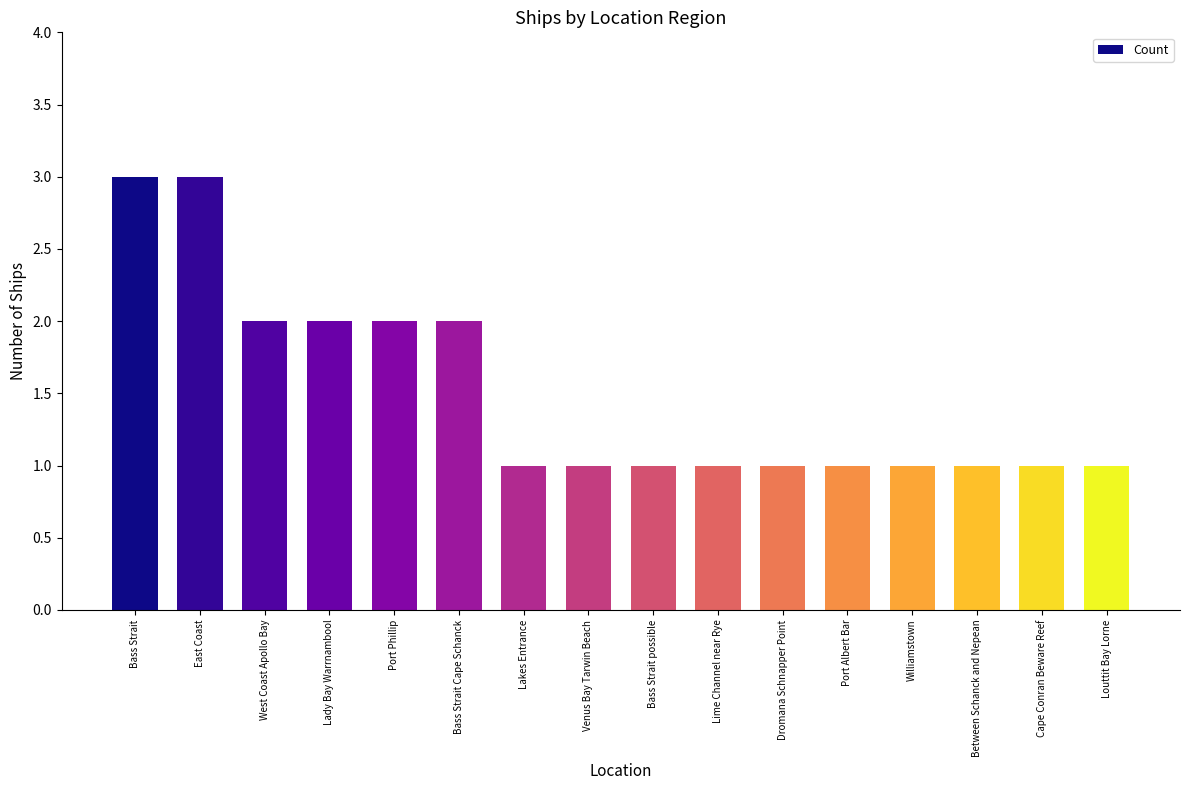

Count the number of data series in this chart.

1